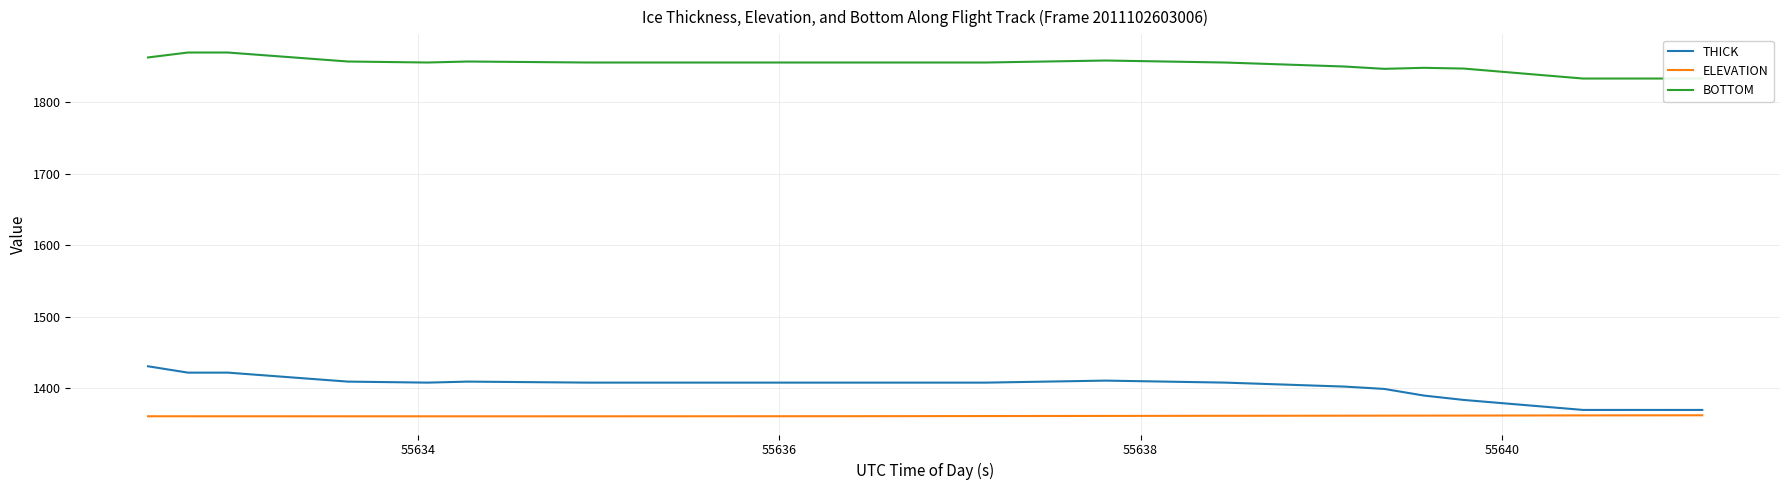

What is the lowest value of the ELEVATION series?

1360.7